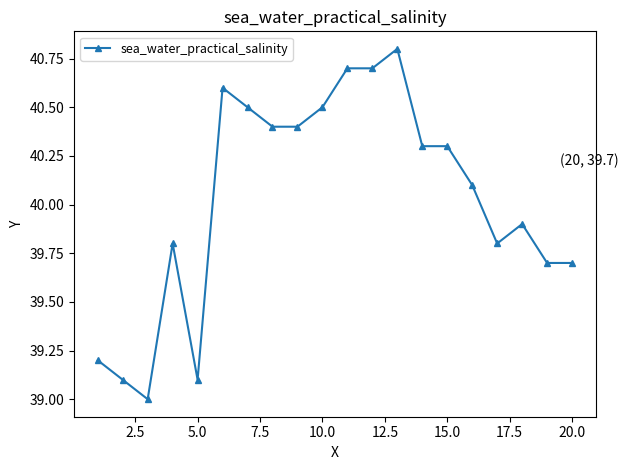

True or false: there are more than 2 points higher than both neighbors.

True